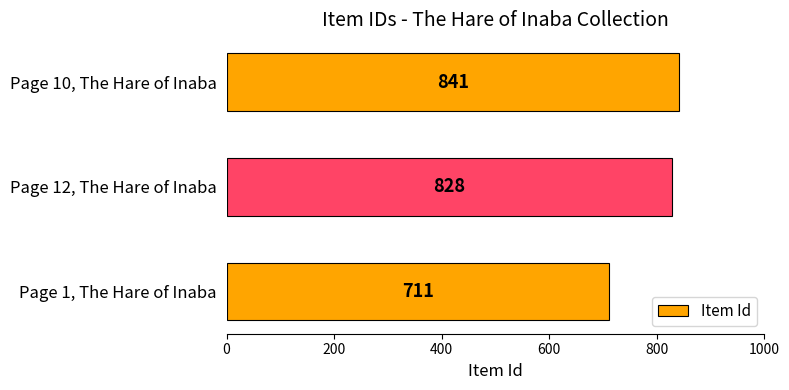

Approximately how many times larger is the value at Page 12, The Hare of Inaba compared to Page 1, The Hare of Inaba?

1.2